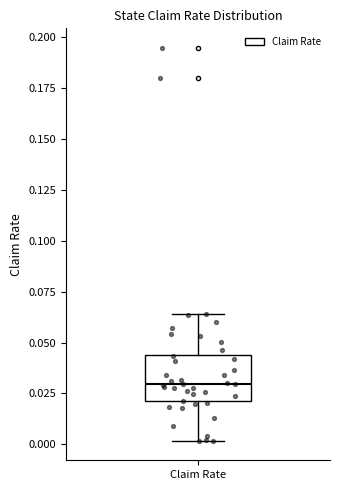

Read this box plot against the y-axis: the position of the median line, the range covered by the box, and the ends of both whiskers. The values are not printed on the chart, so give them approximately, as read against the axis.

median 0.030, box 0.020 to 0.045, whiskers 0.000 to 0.065